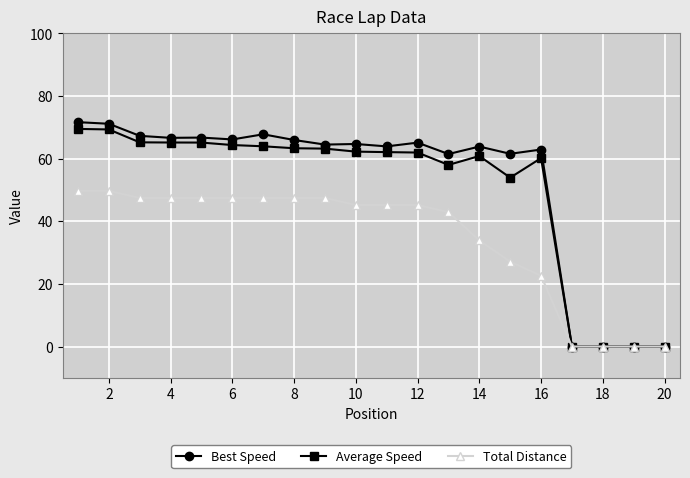

What is the value of the Average Speed point at the 4th from the left?

65.2